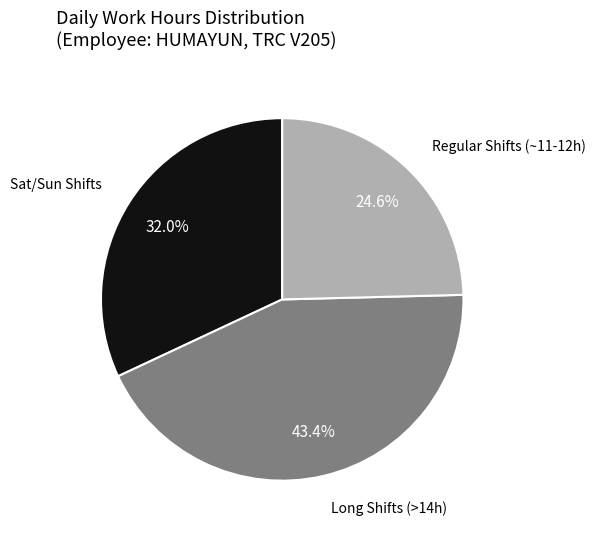

To the nearest percent, what is the average slice percentage?

33%